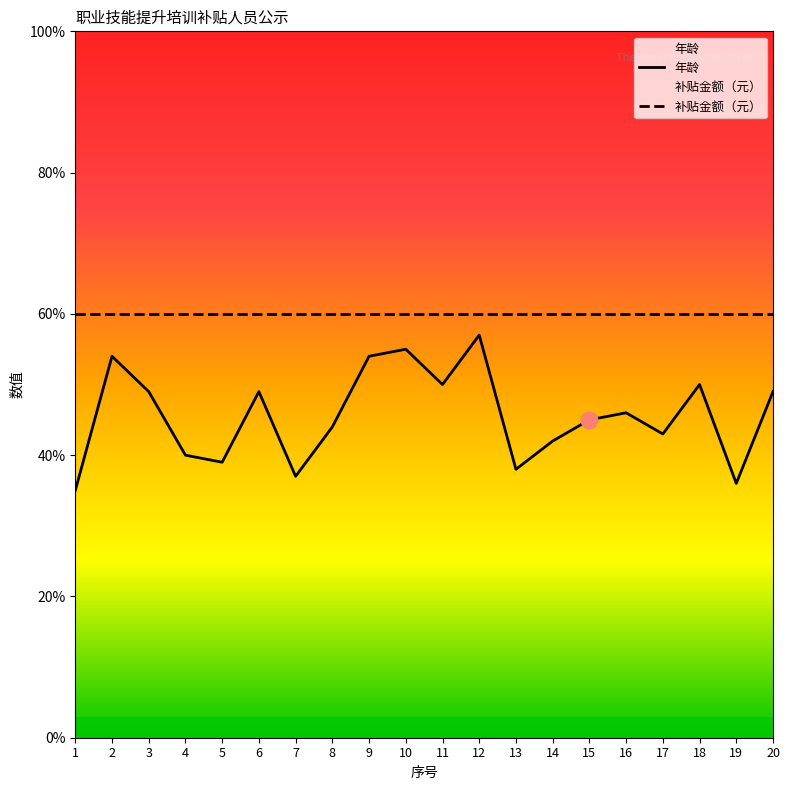

What is the smallest value displayed?

35